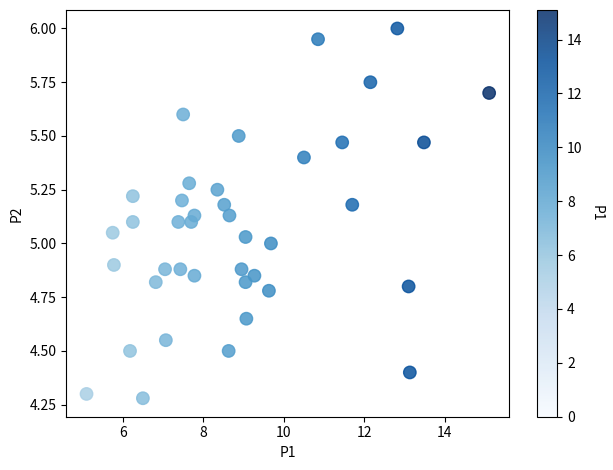

What is the range of X values (max minus min)?

10.0